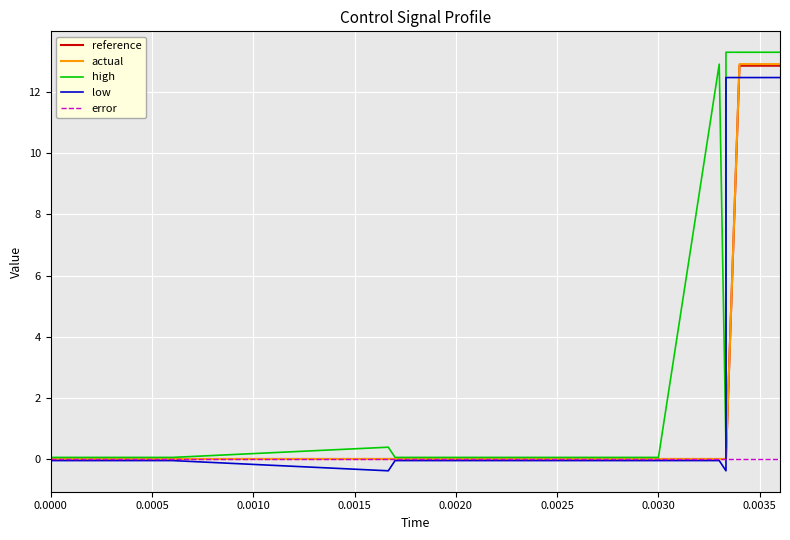

What is the smallest value displayed?

-0.4